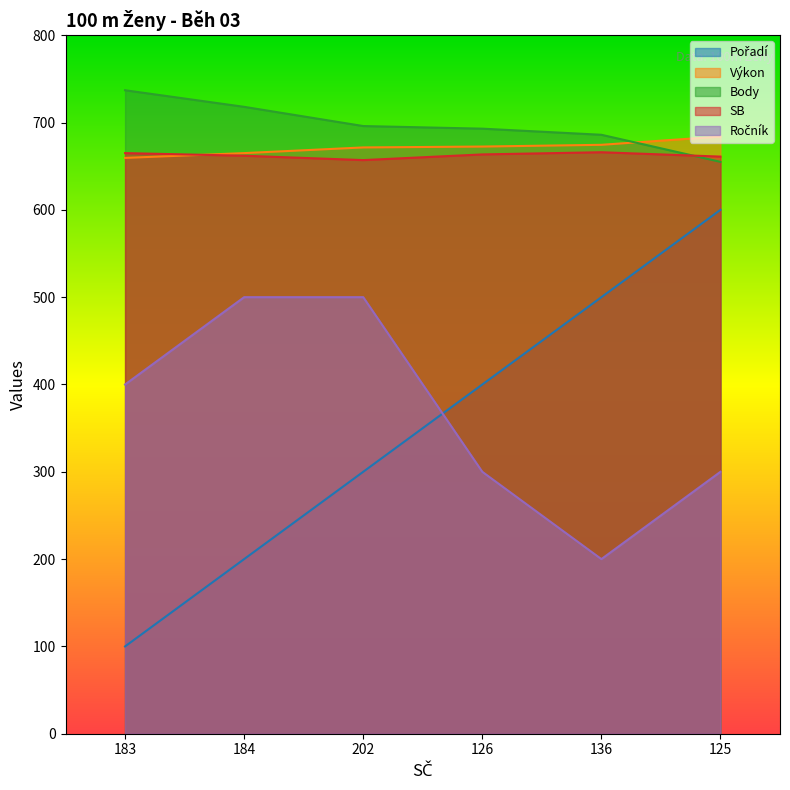

What is the label of the 1st point from the right?

125